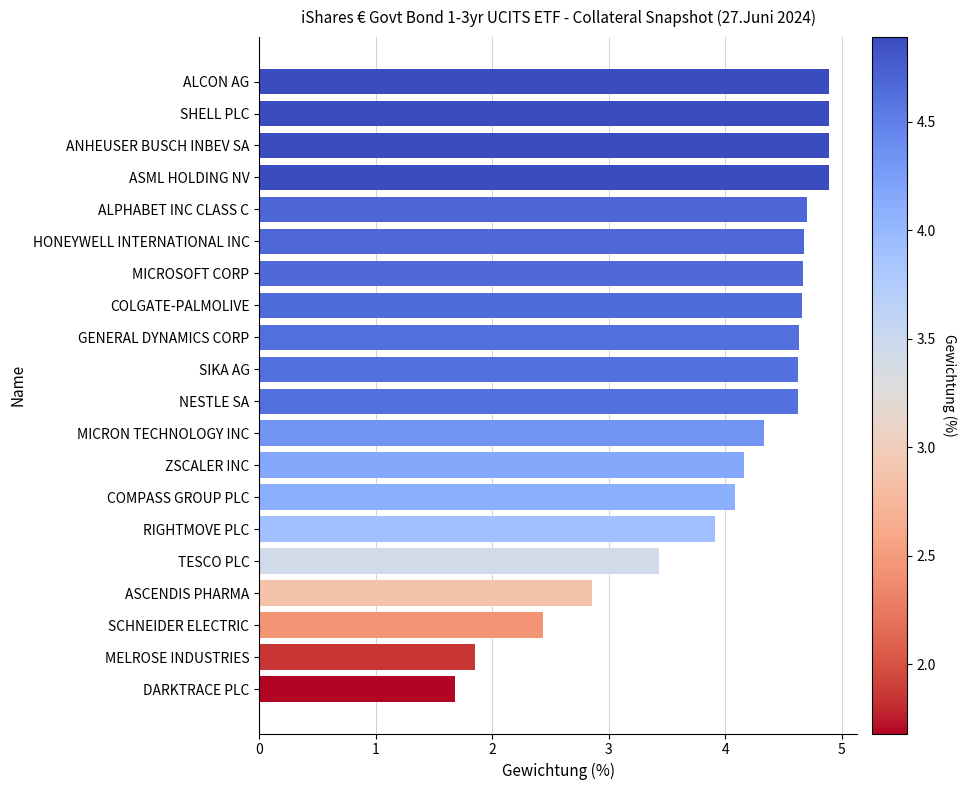

What is the difference between the maximum and minimum values?

3.2